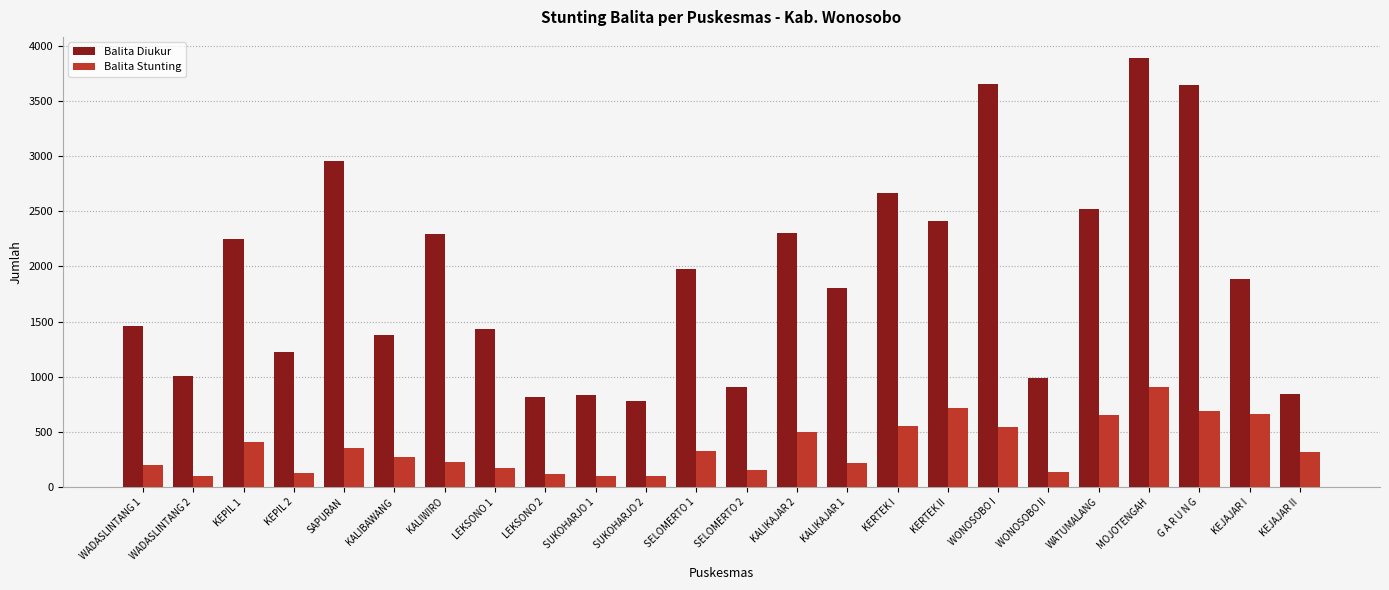

What is the spread (max minus min) of values at LEKSONO 2?

692